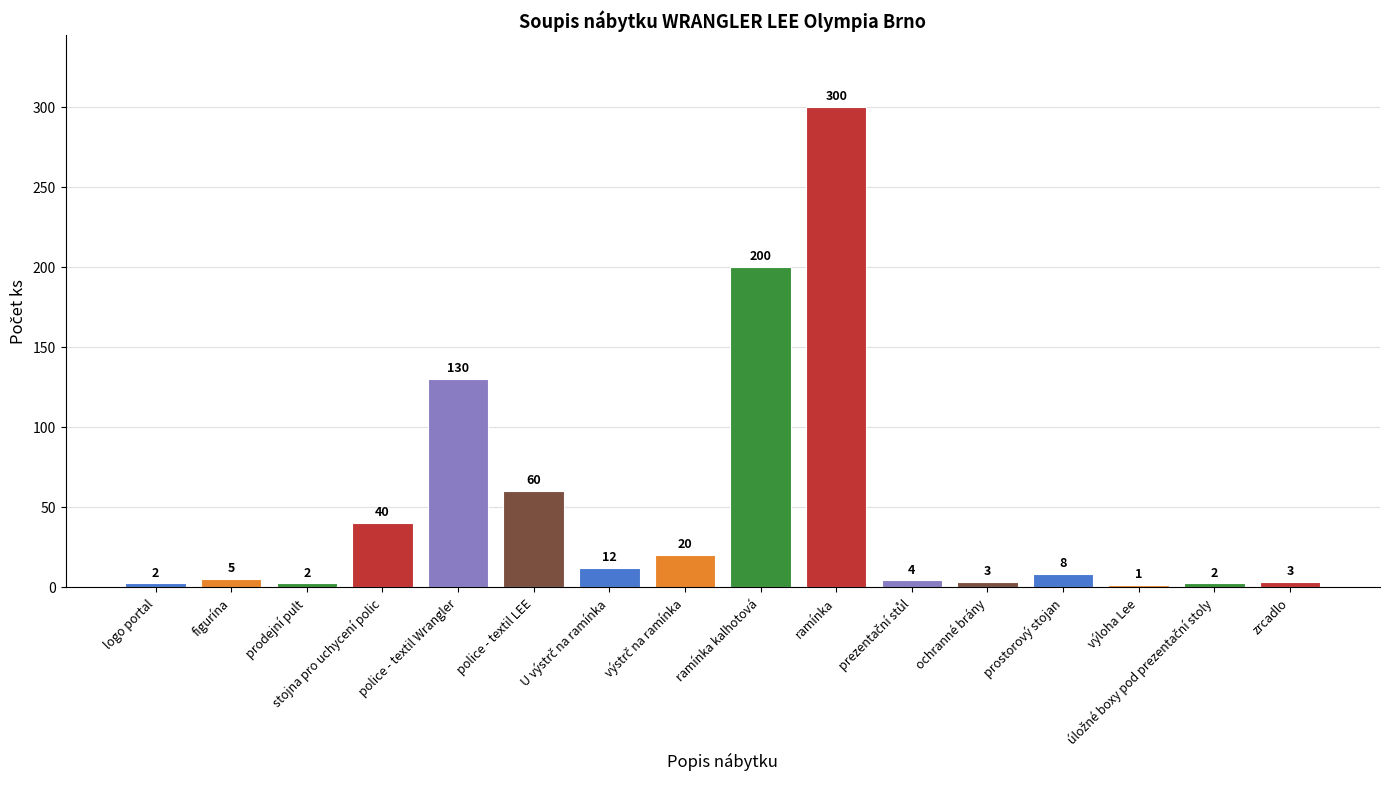

Reading right to left, what are all the values shown in this chart?

3	2	1	8	3	4	300	200	20	12	60	130	40	2	5	2